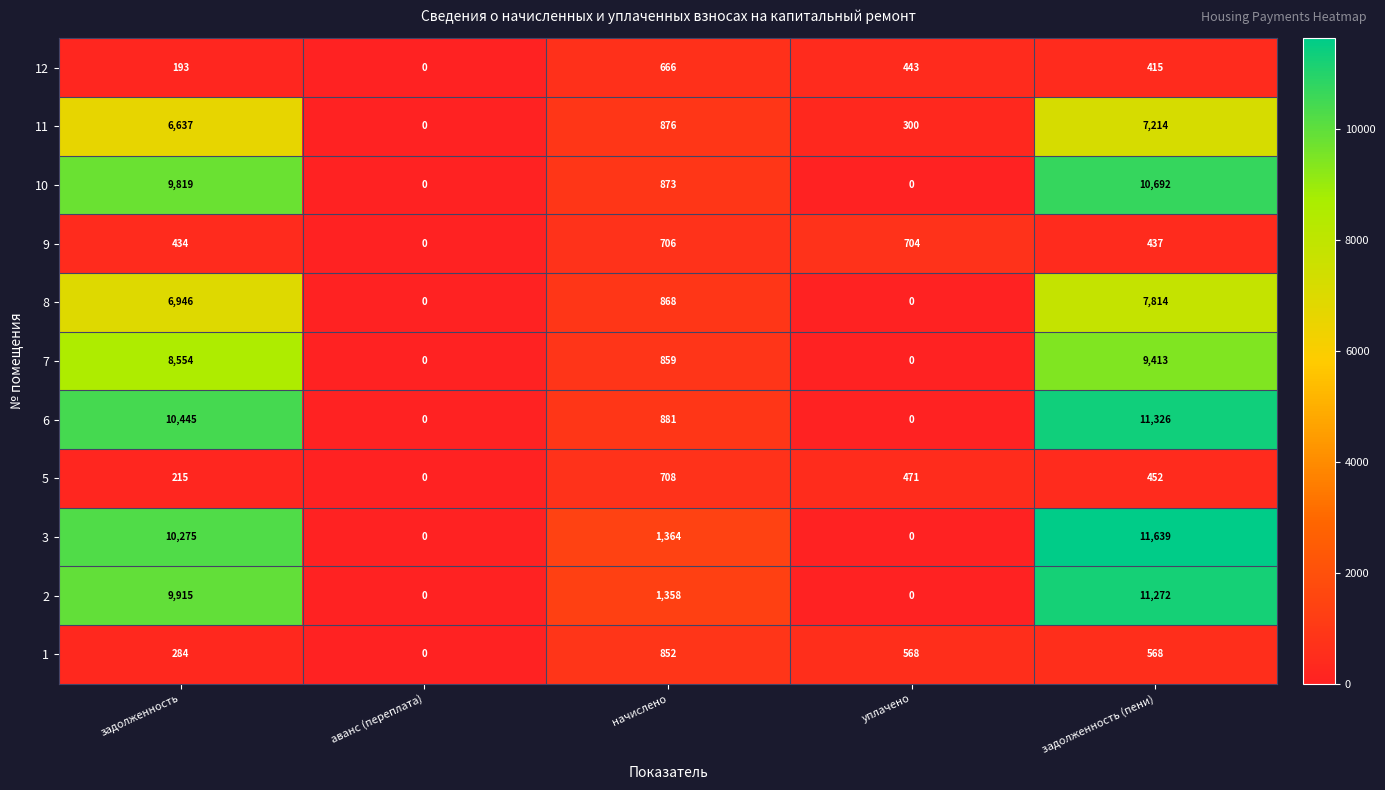

Count the number of categories in the chart.

5